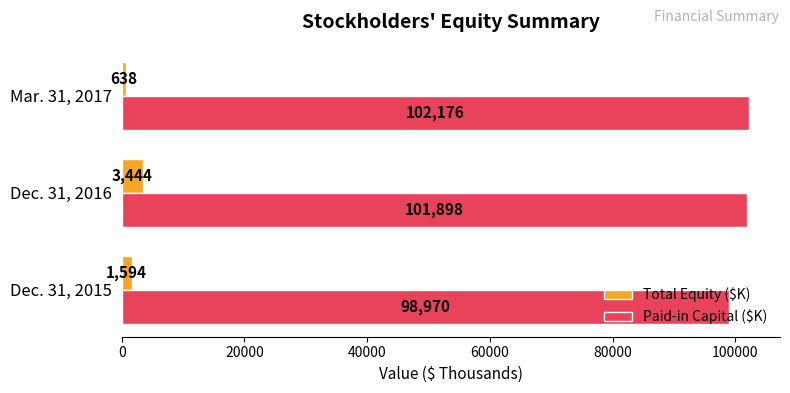

Which series has the largest range (max minus min)?

Paid-in Capital ($K)